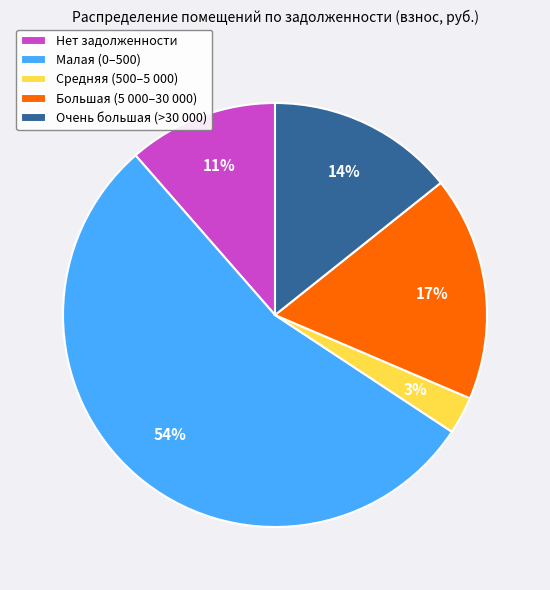

Rank the categories by value from lowest to highest.

Средняя (500–5 000), Нет задолженности, Очень большая (>30 000), Большая (5 000–30 000), Малая (0–500)